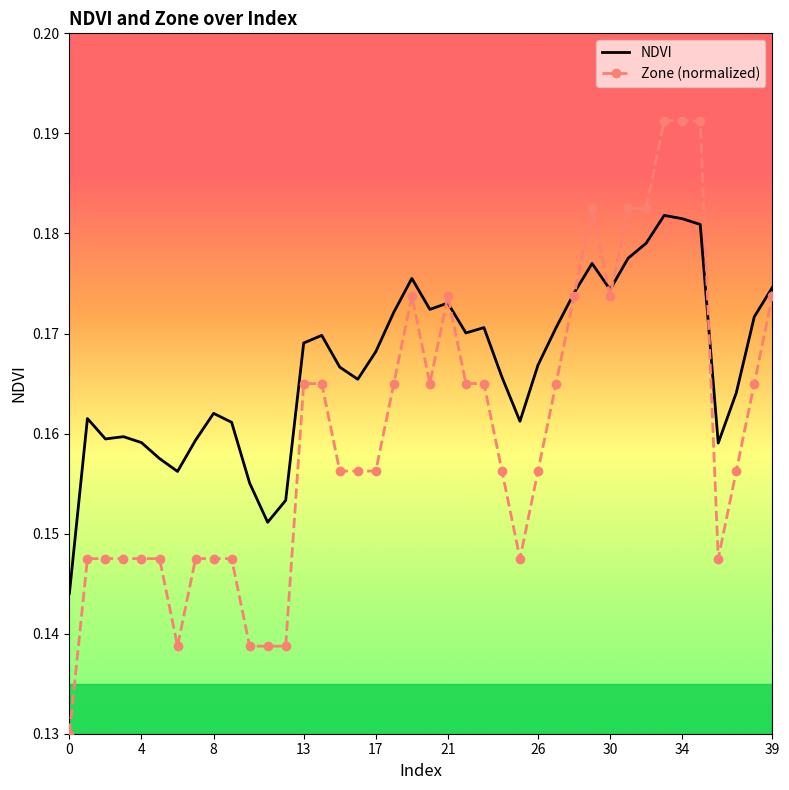

Which series has the largest total across all categories?

NDVI